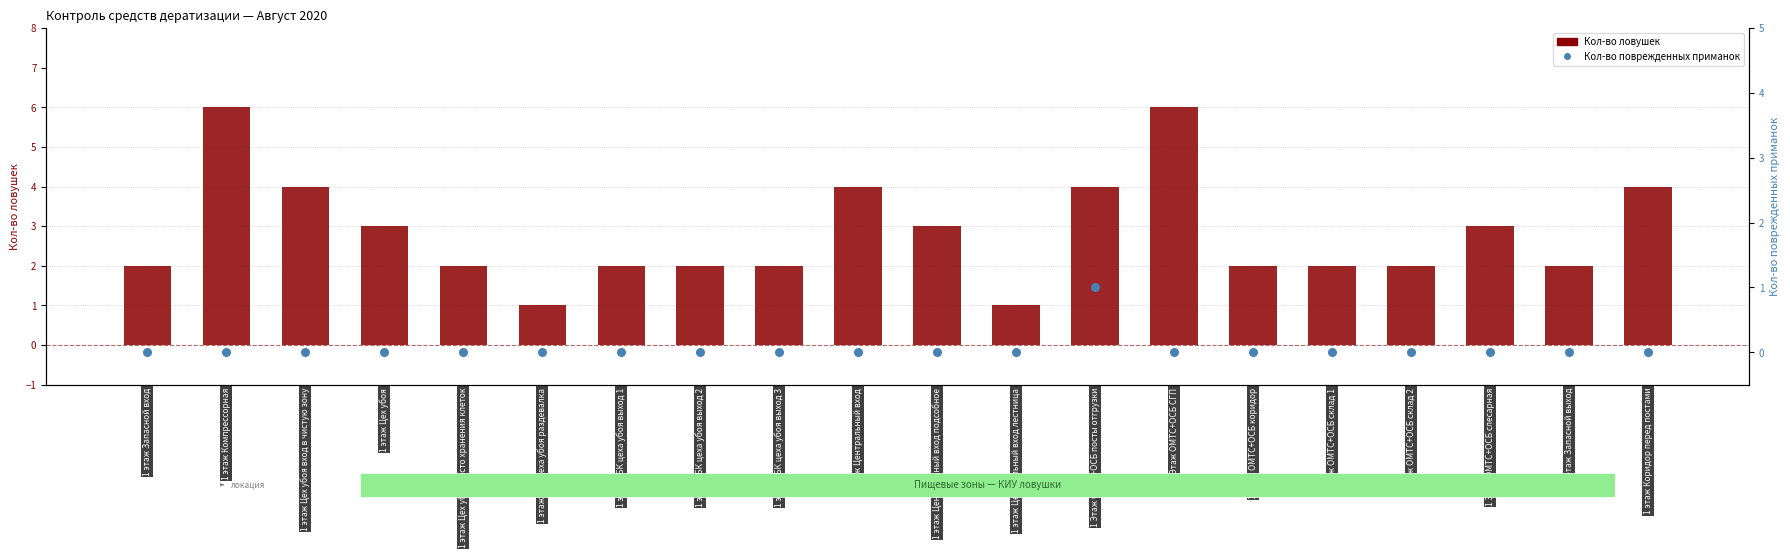

Is the value of Кол-во ловушек at 1 Этаж ОМТС+ОСБ посты отгрузки greater than the value of Кол-во поврежденных приманок at 1 Этаж ОМТС+ОСБ слесарная?

Yes